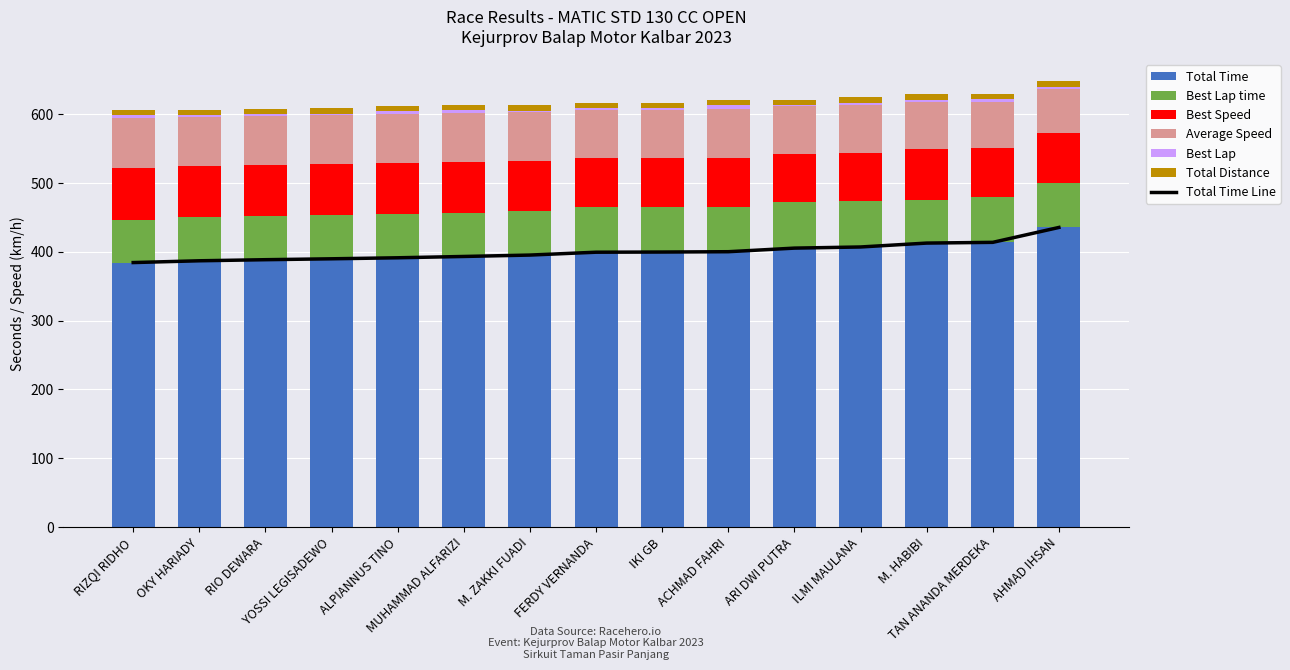

What is the difference between the Average Speed values at OKY HARIADY and MUHAMMAD ALFARIZI?

1.2